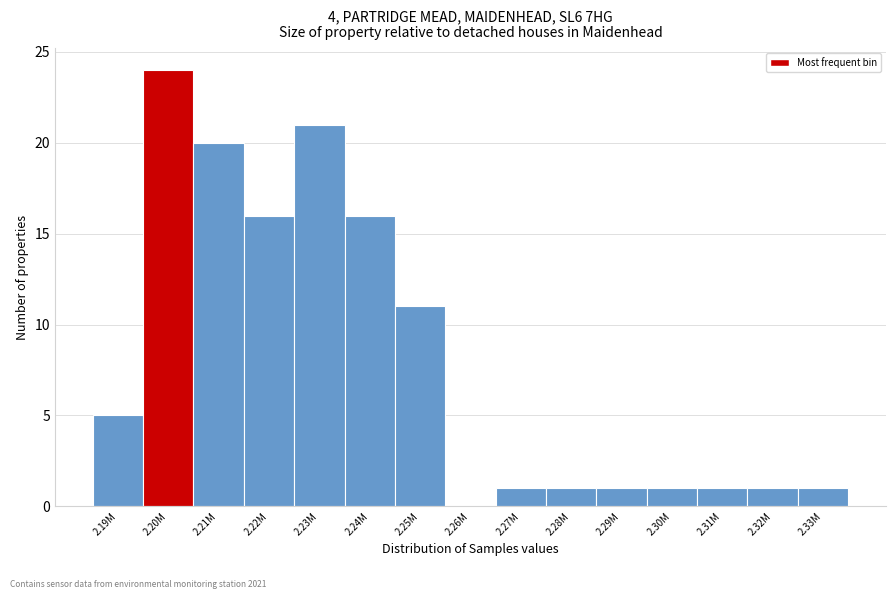

Reading left to right, transcribe all the data shown in this chart.

2.19M=5	2.20M=24	2.21M=20	2.22M=16	2.23M=21	2.24M=16	2.25M=11	2.26M=0	2.27M=1	2.28M=1	2.29M=1	2.30M=1	2.31M=1	2.32M=1	2.33M=1